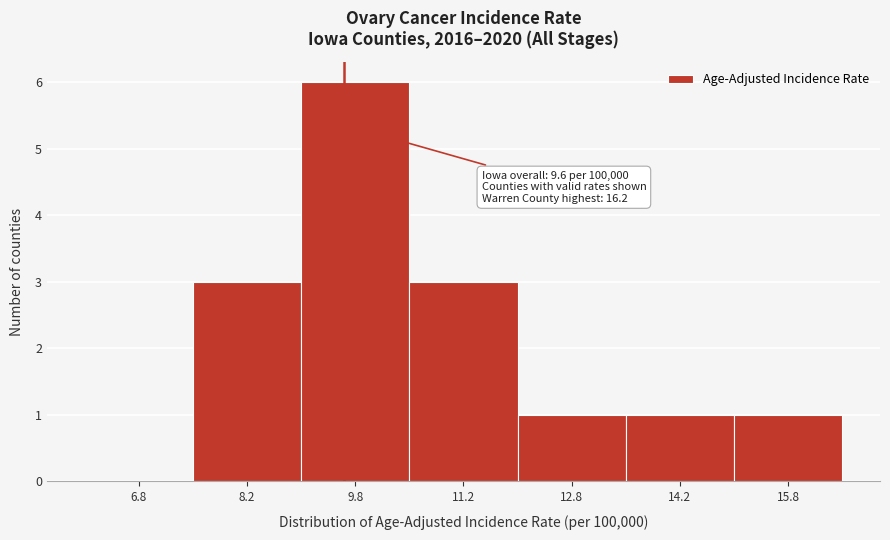

Which range on the x-axis has the tallest bar?

9.0 to 10.5